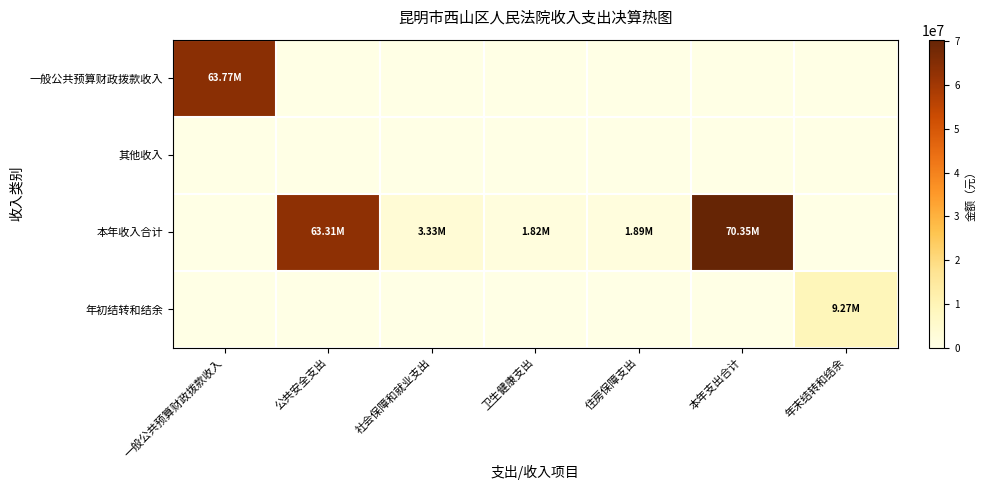

List the series in order of their peak value, highest first.

本年收入合计, 一般公共预算财政拨款收入, 年初结转和结余, 其他收入